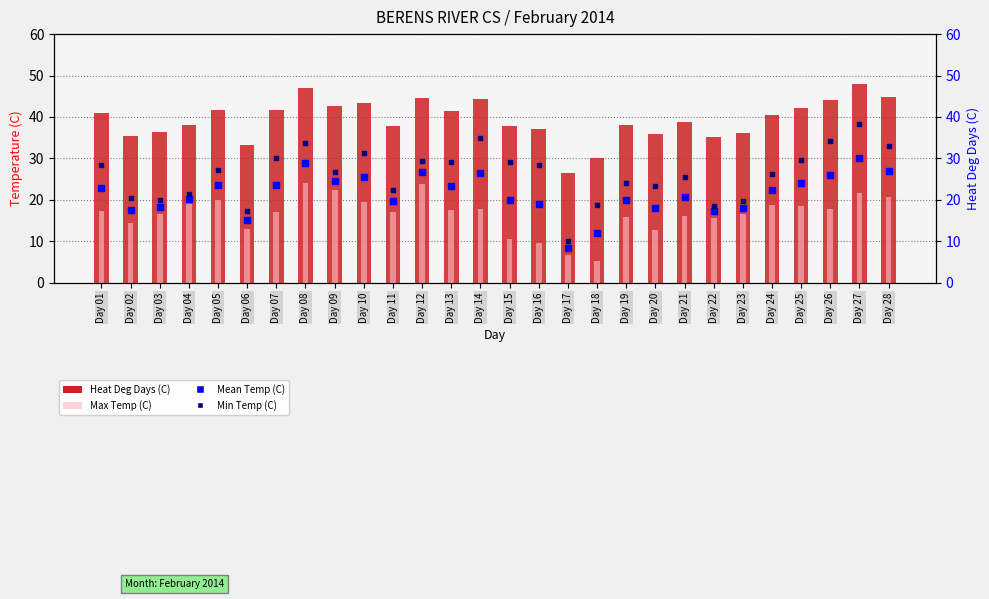

At which category is the sum across all series the highest?

Day 27